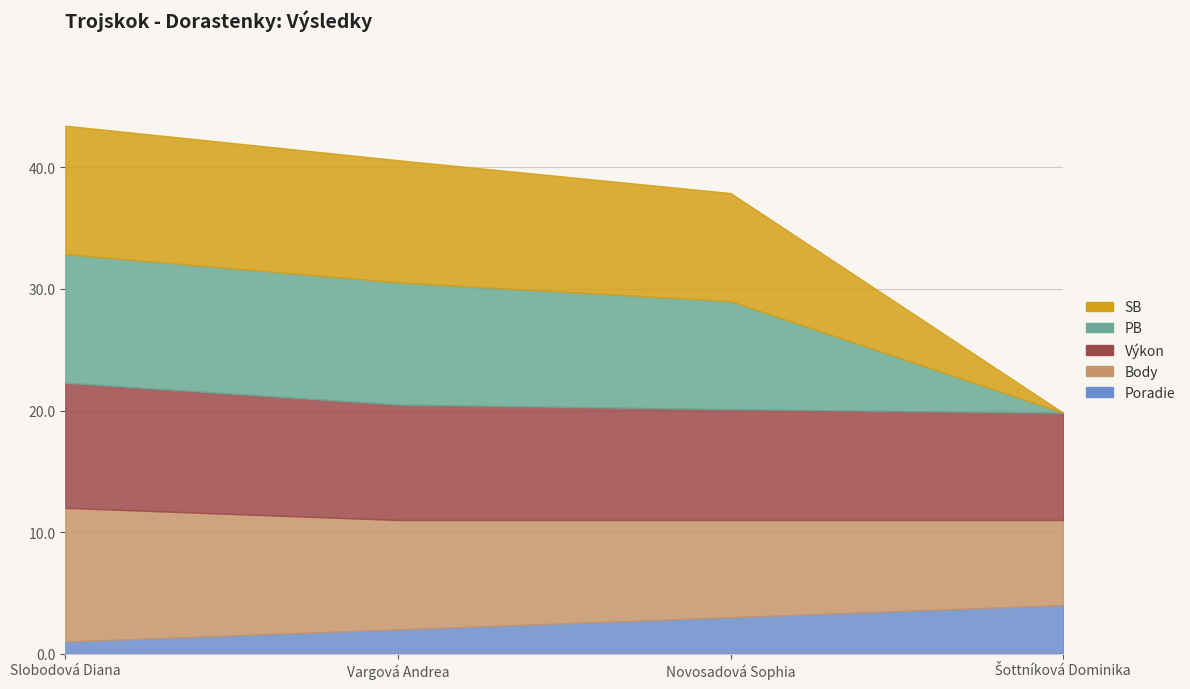

The value of Výkon at Vargová Andrea is 9.5. True or false?

True